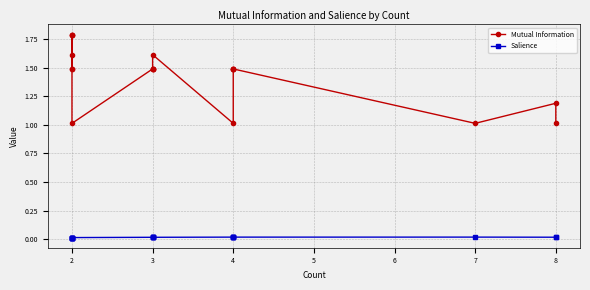

Which series has the largest range (max minus min)?

Mutual Information